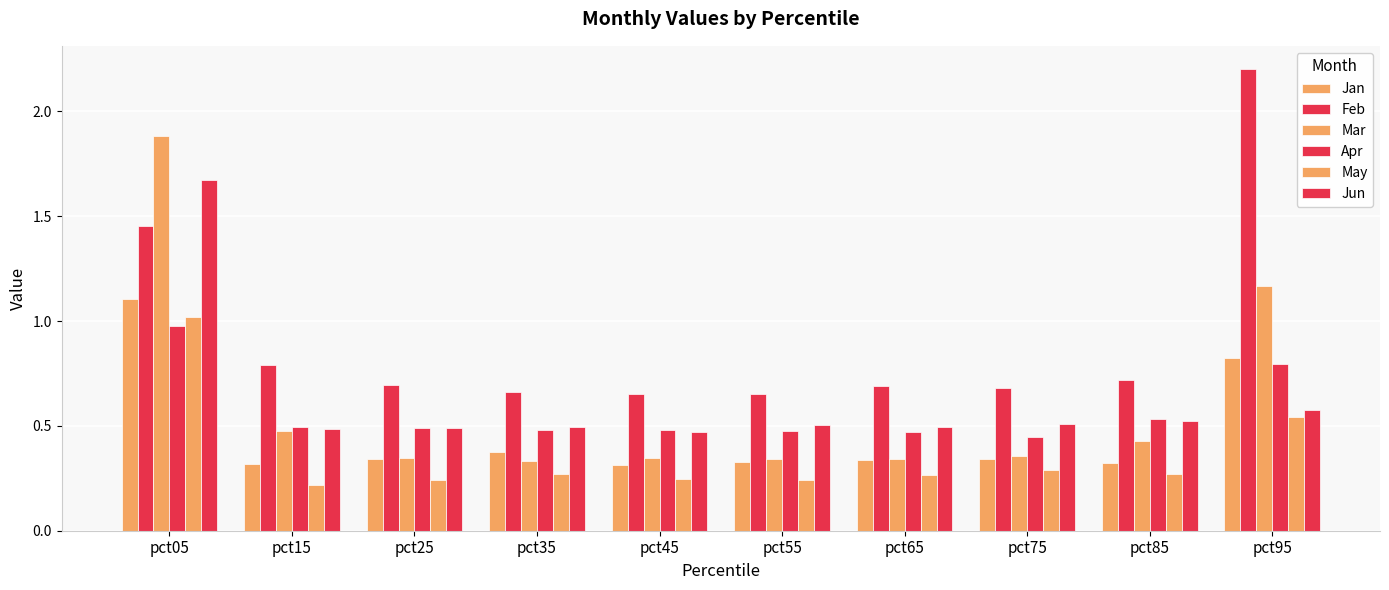

How many bars are there in each group?

6